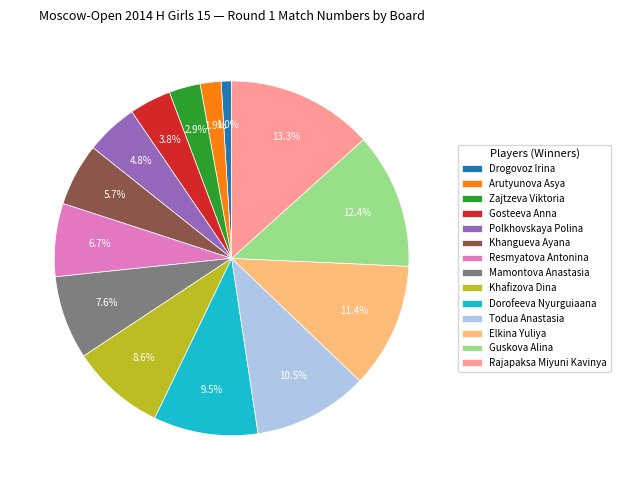

Which slice is the largest?

Rajapaksa Miyuni Kavinya